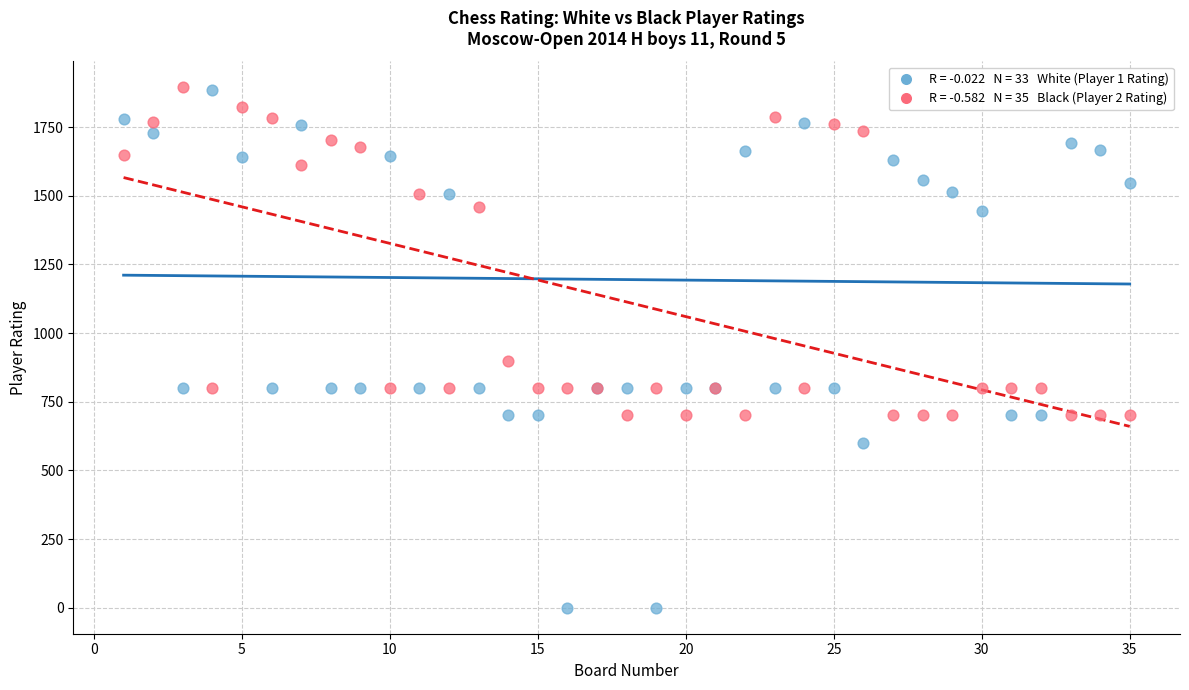

Across all series, what Y value is closest to 947?

900